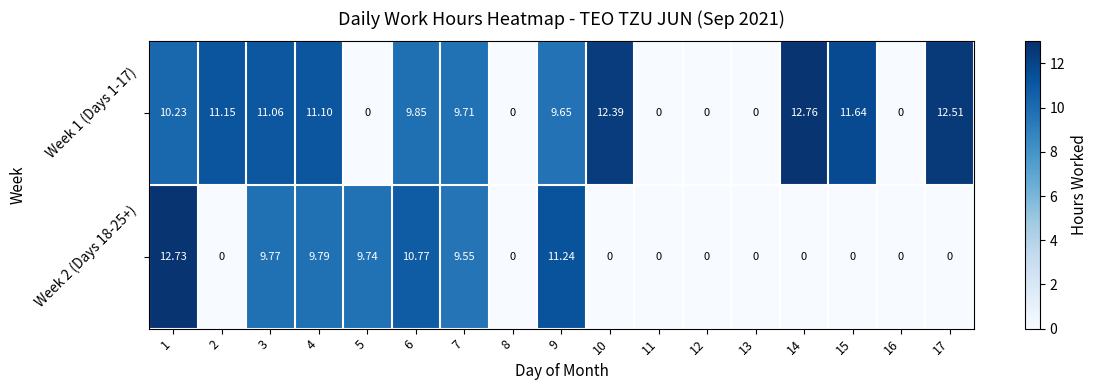

Count the number of categories in the chart.

17